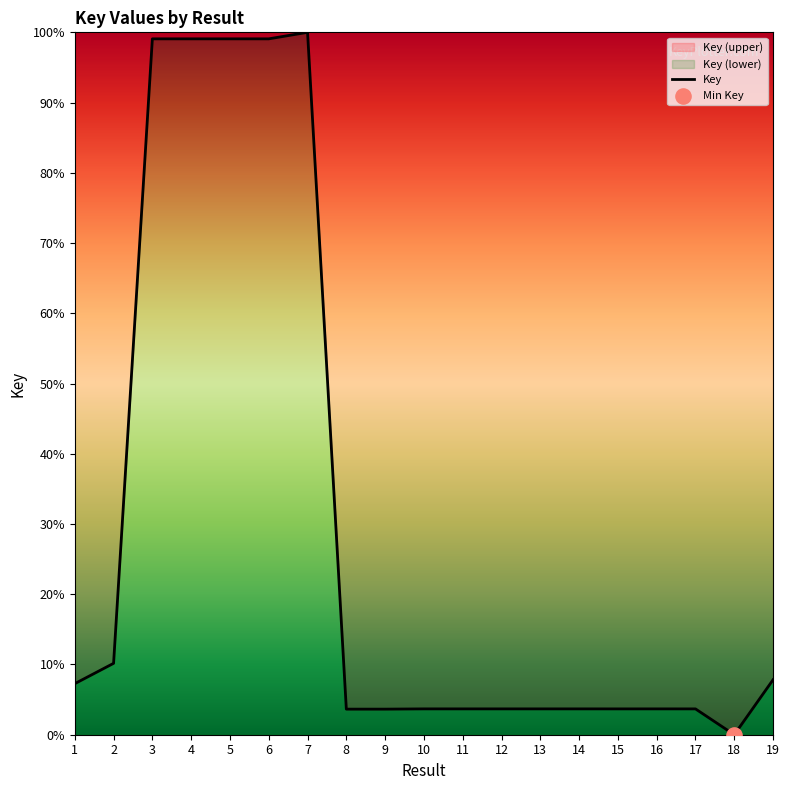

Between 2 and 7, which is larger?

7